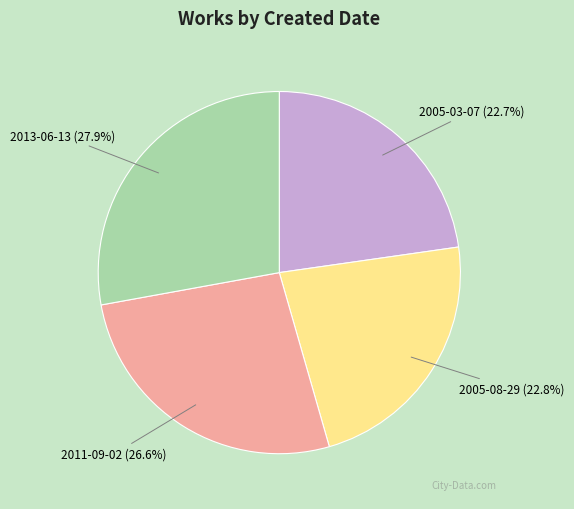

What is the largest slice in the pie chart?

2013-06-13